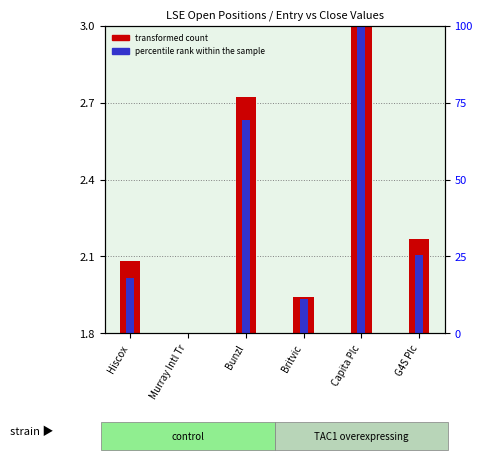

Between Capita Plc and G4S Plc, which series saw the biggest shift?

percentile rank within the sample